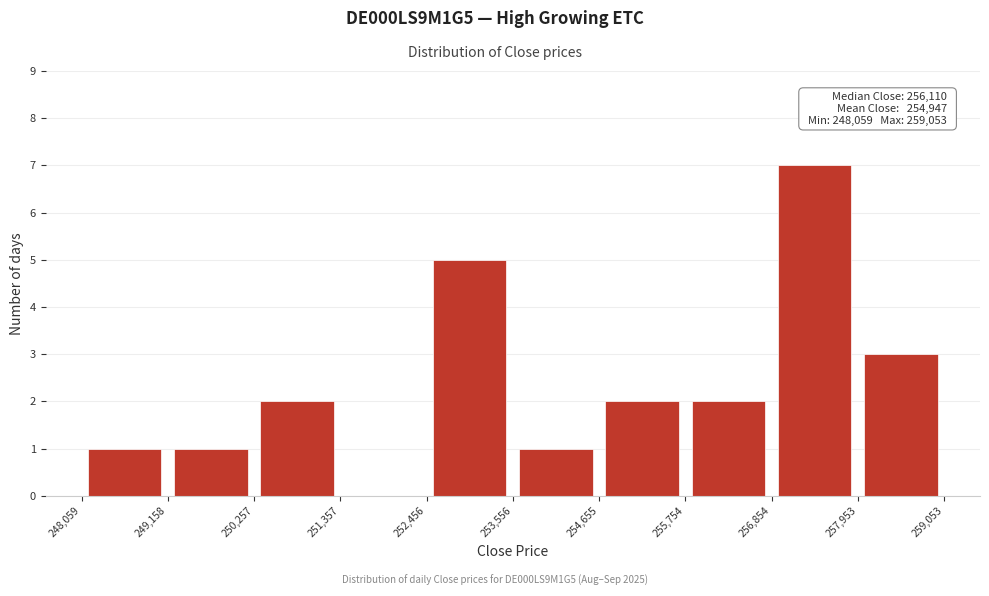

Which range on the x-axis has the tallest bar?

256,854 to 257,953